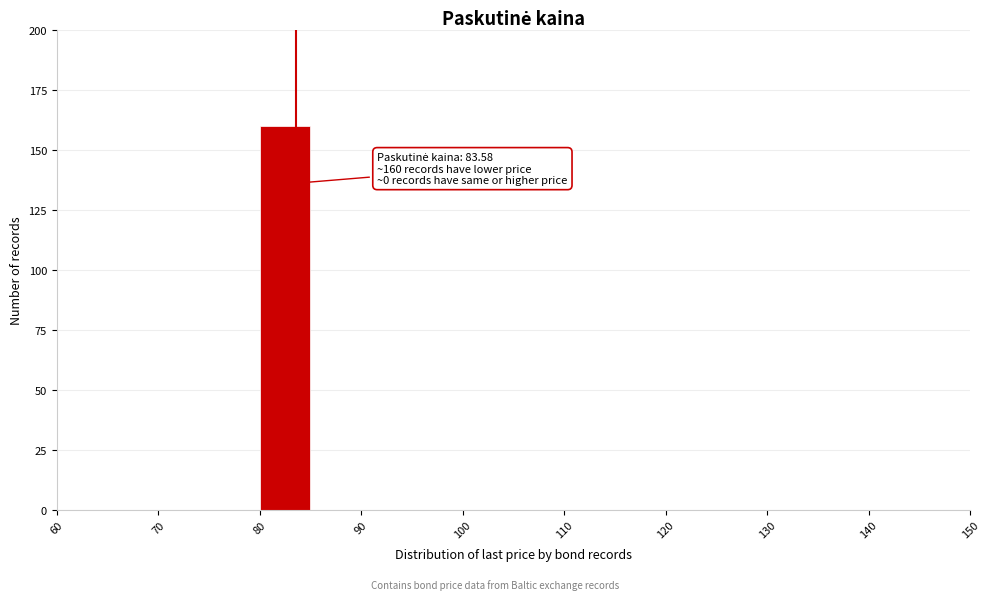

Which range on the x-axis has the tallest bar?

80 to 85